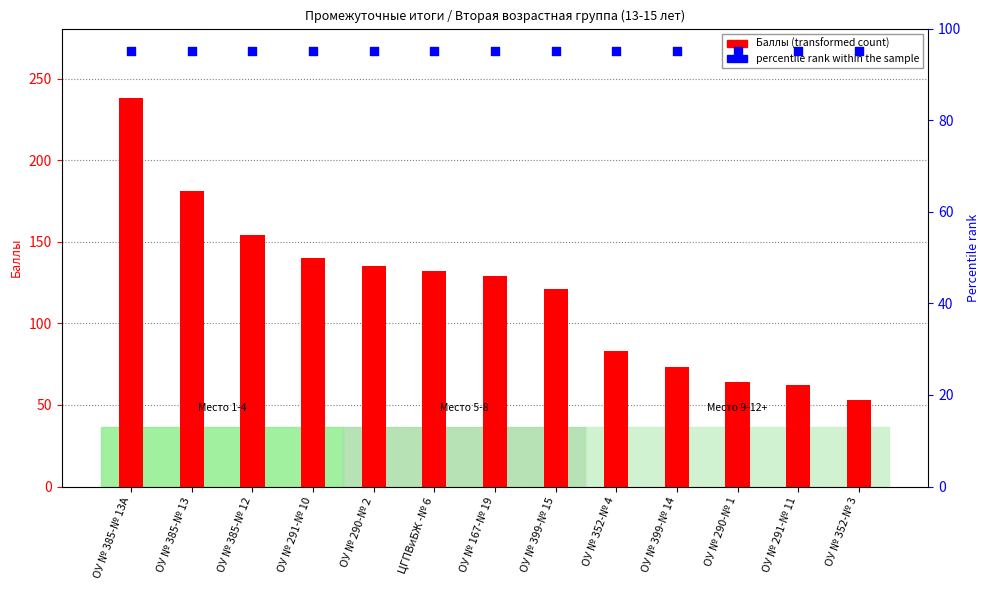

At how many categories does at least one series exceed 68?

13